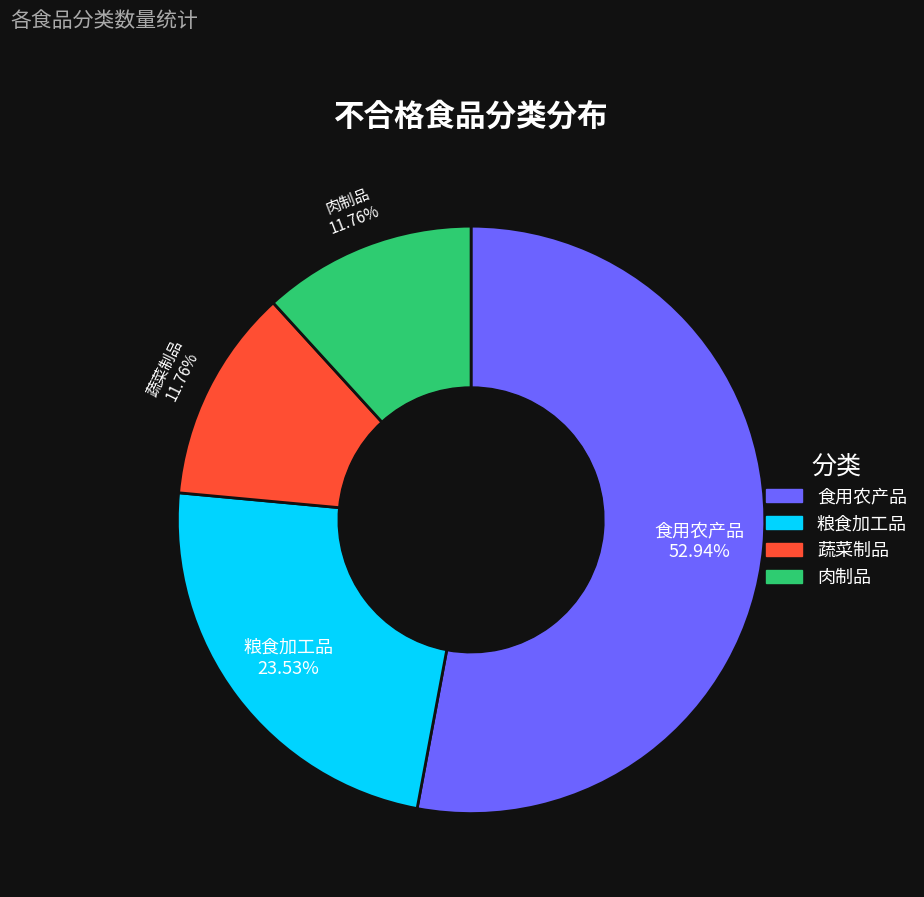

Which category has the biggest portion of the pie?

食用农产品